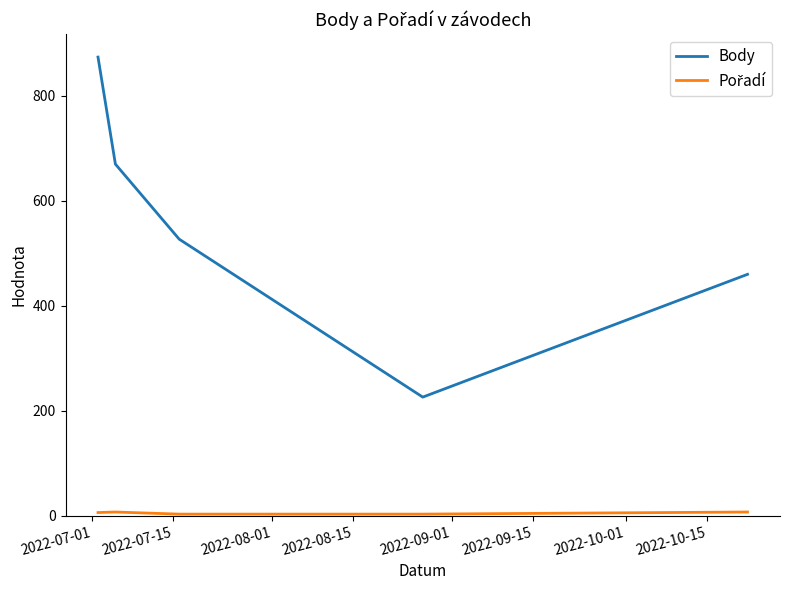

Count the Body values in the range 460 to 670.

3